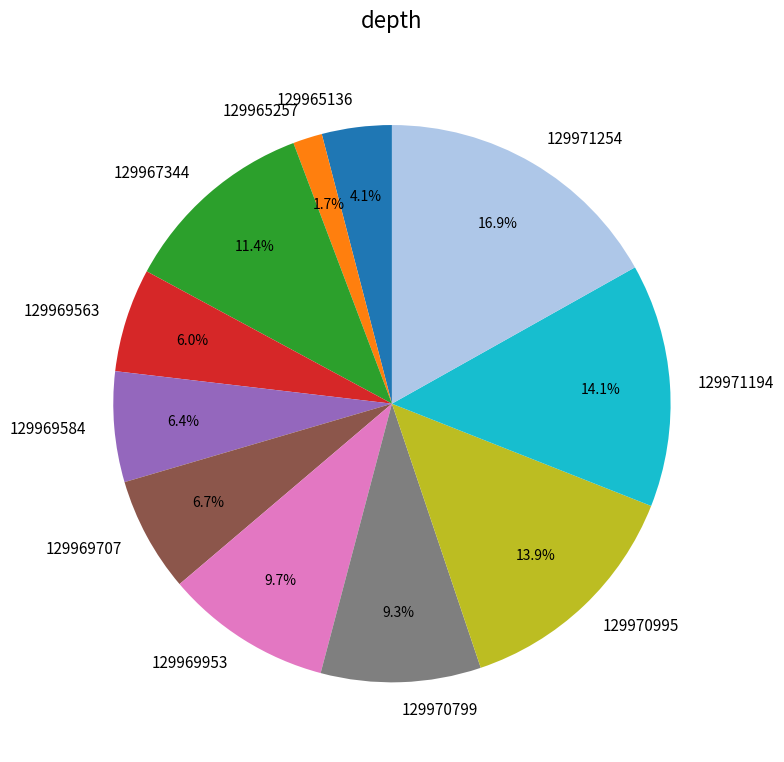

What is the smallest slice in the pie chart?

129965257